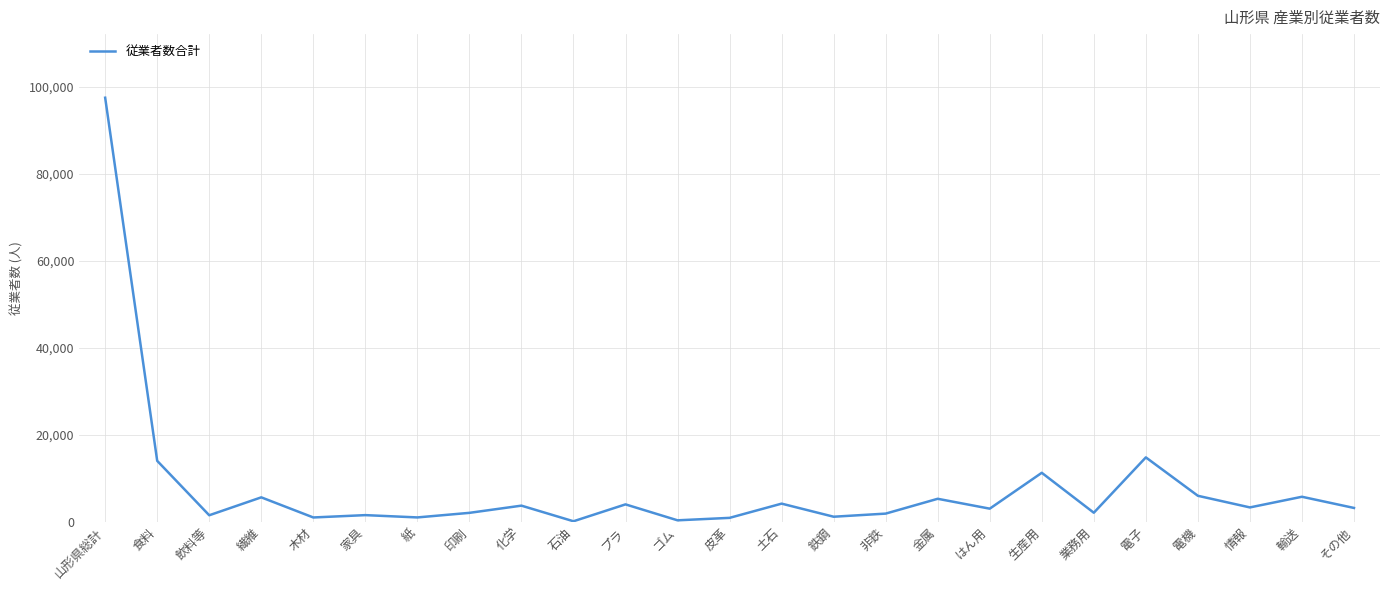

What position from the left is 化学?

9